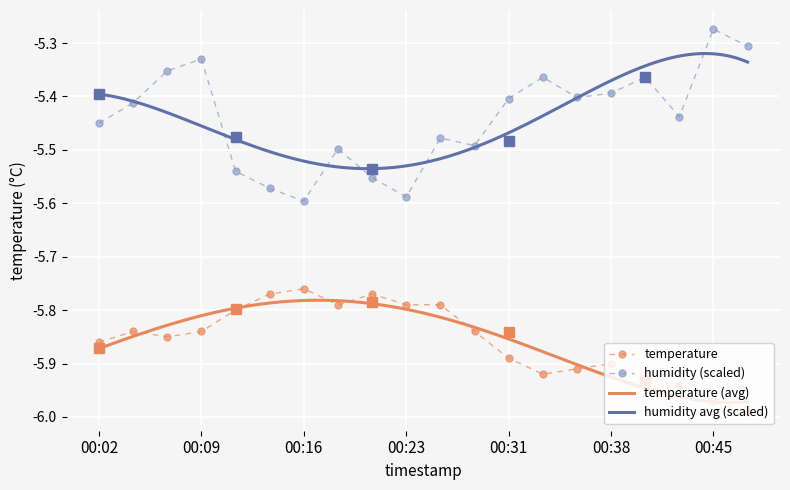

Is it true that temperature equals -7.8 at 00:14?

False